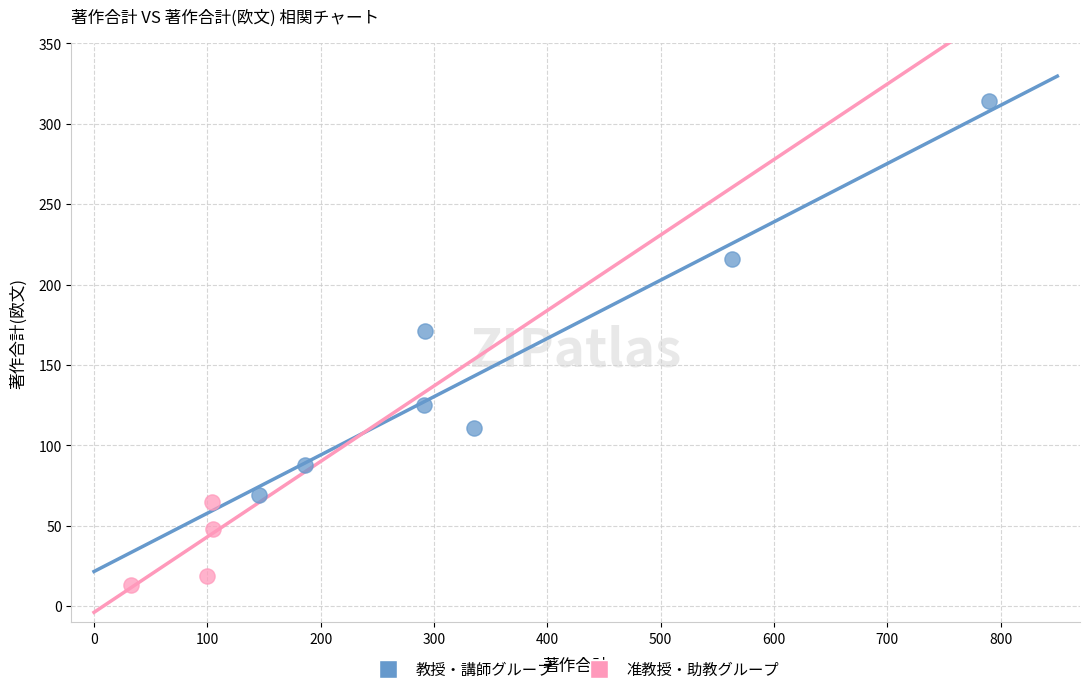

Which series has the largest Y range (max minus min)?

教授・講師グループ